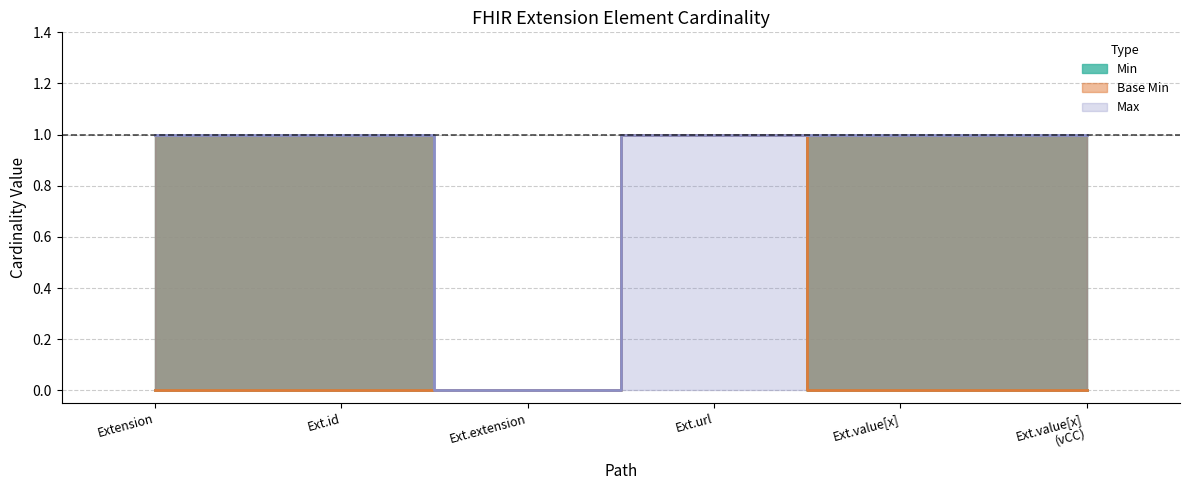

Which series changed the most between Ext.id and Ext.extension?

Max